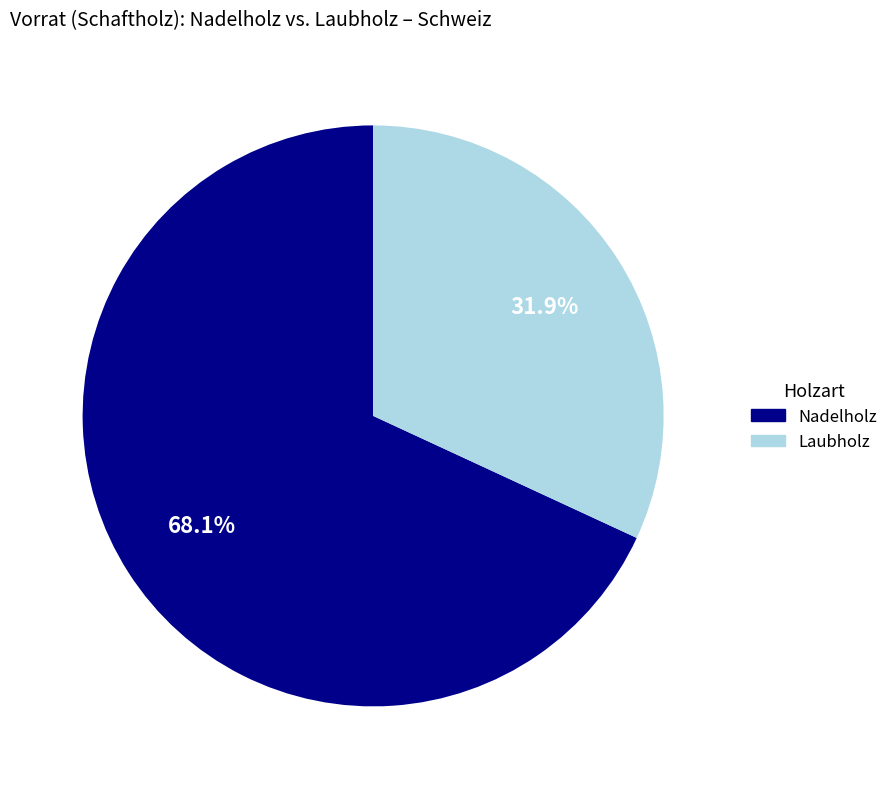

Is Nadelholz the majority of the pie?

Yes